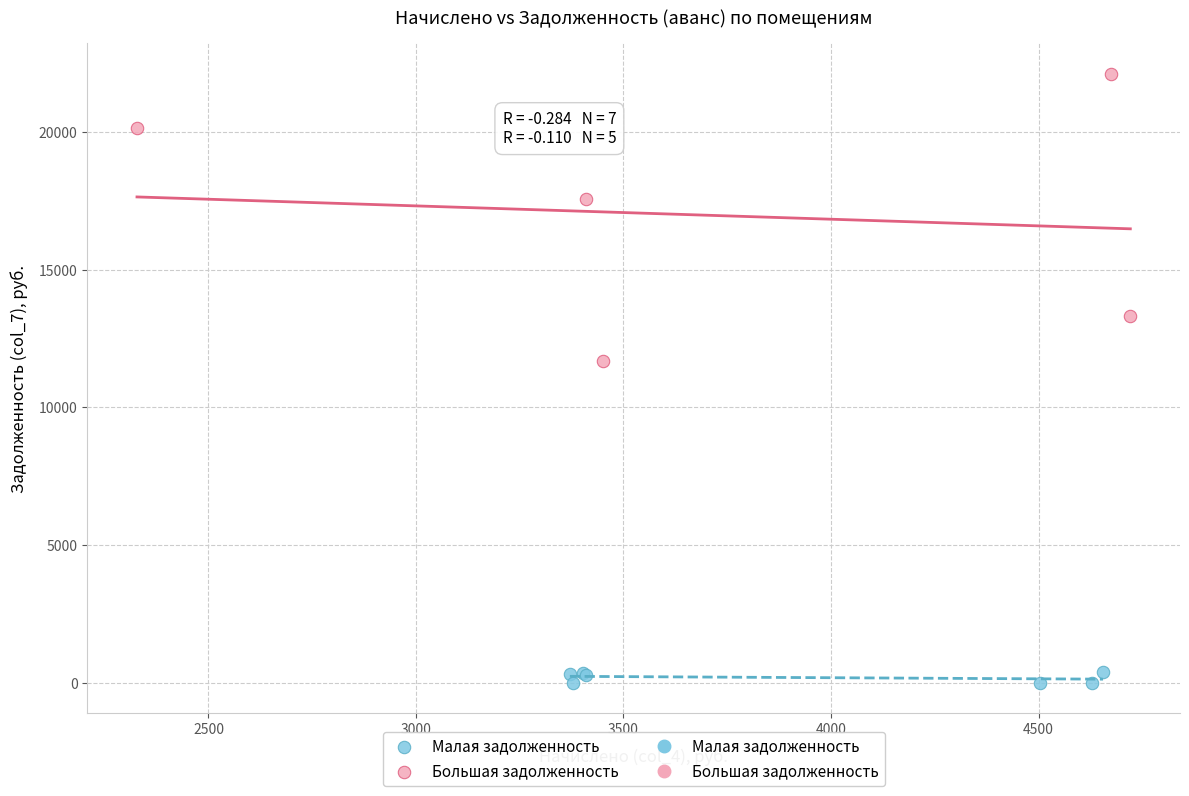

Which series contains the lowest Y value?

Малая задолженность